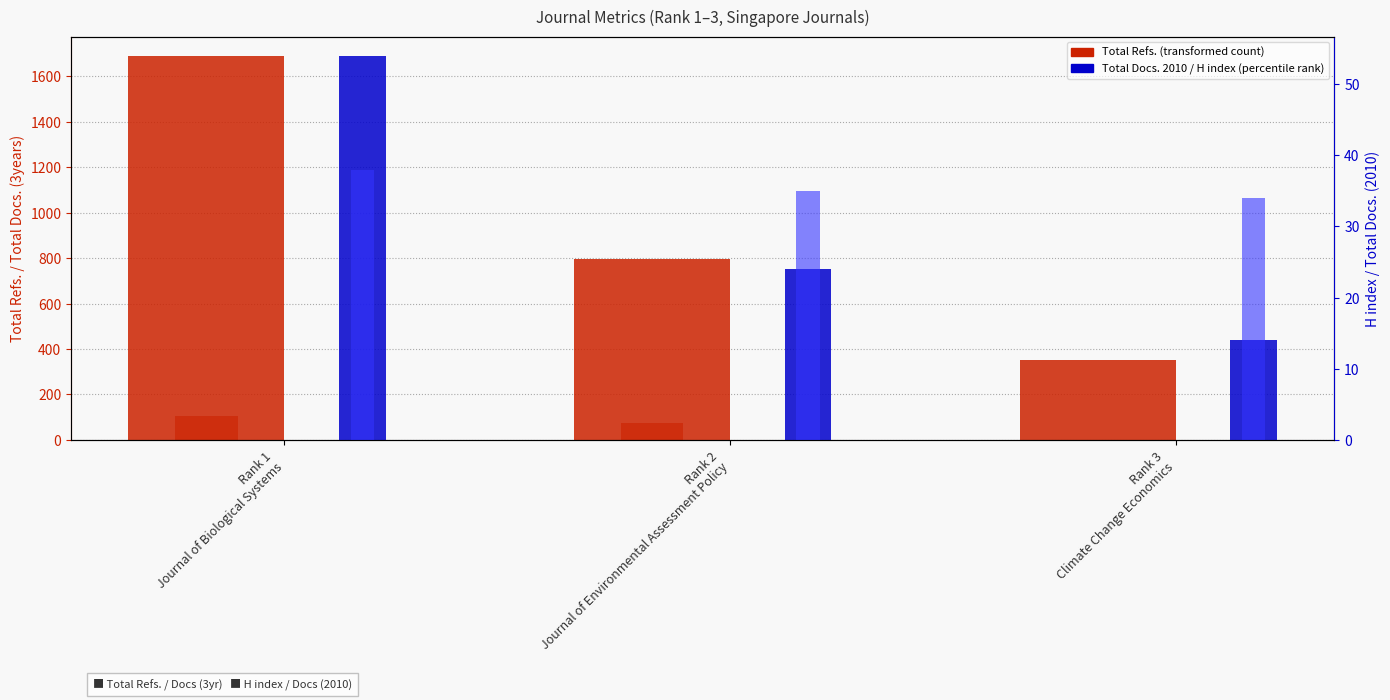

At which label is Total Docs. (3years) closest to 53?

Rank 2
Journal of Environmental Assessment Policy